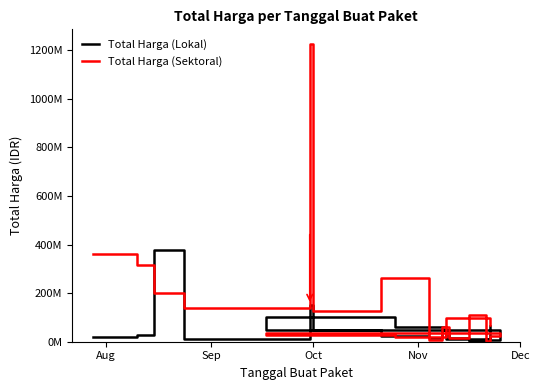

In Total Harga (Lokal), how many points are lower than both neighbors (excluding endpoints)?

5